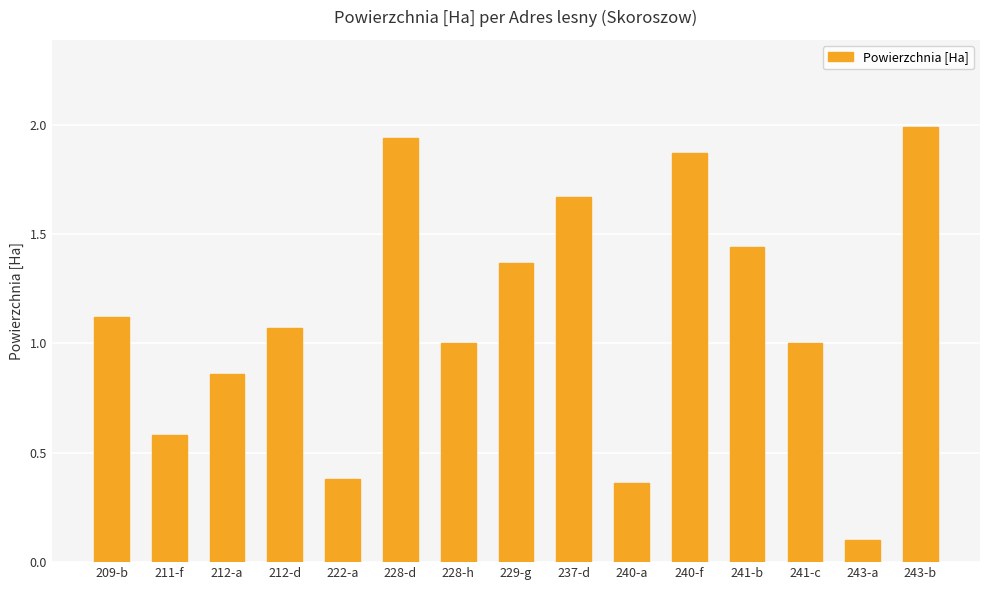

What is the label of the 3rd bar from the right?

241-c